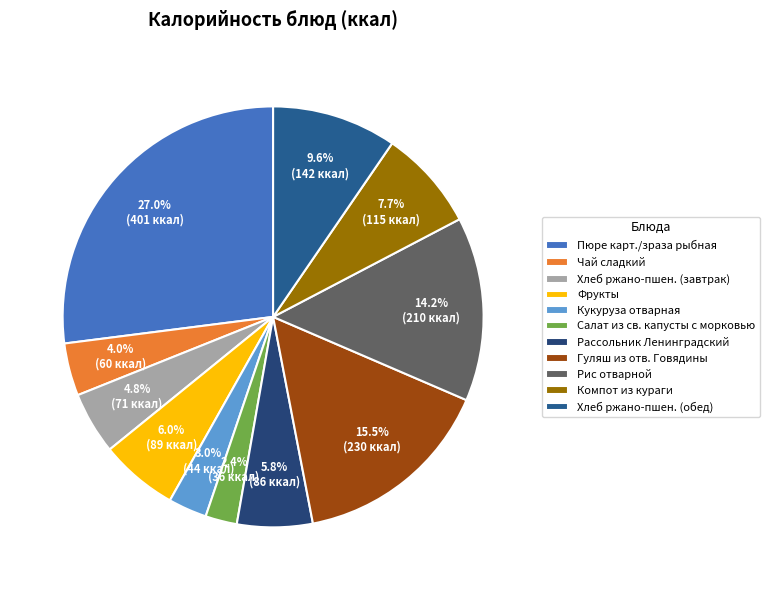

Does any single category account for the majority?

No